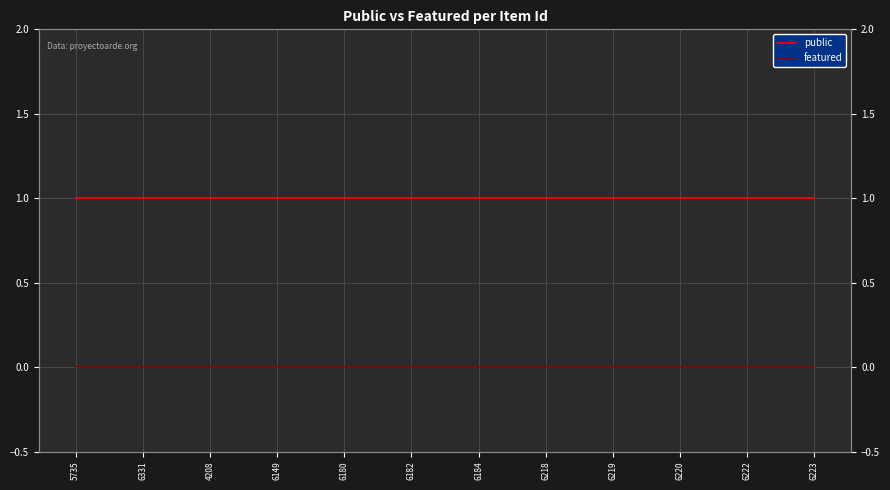

How many categories are shown in the chart?

12